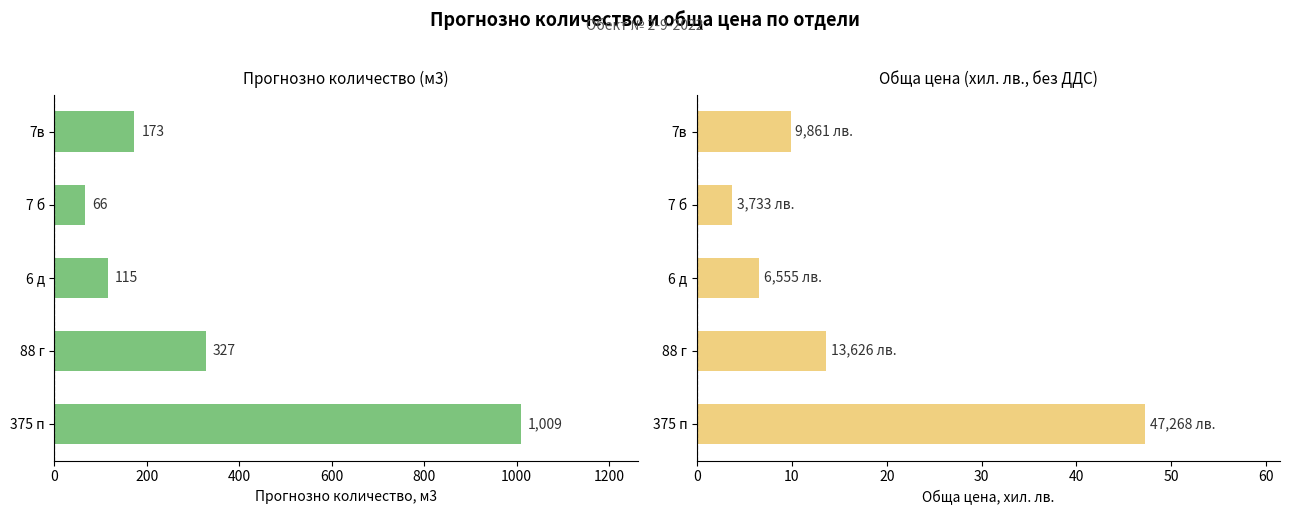

What is the difference between the maximum and minimum values in the Обща цена (хил. лв.) series?

43.5